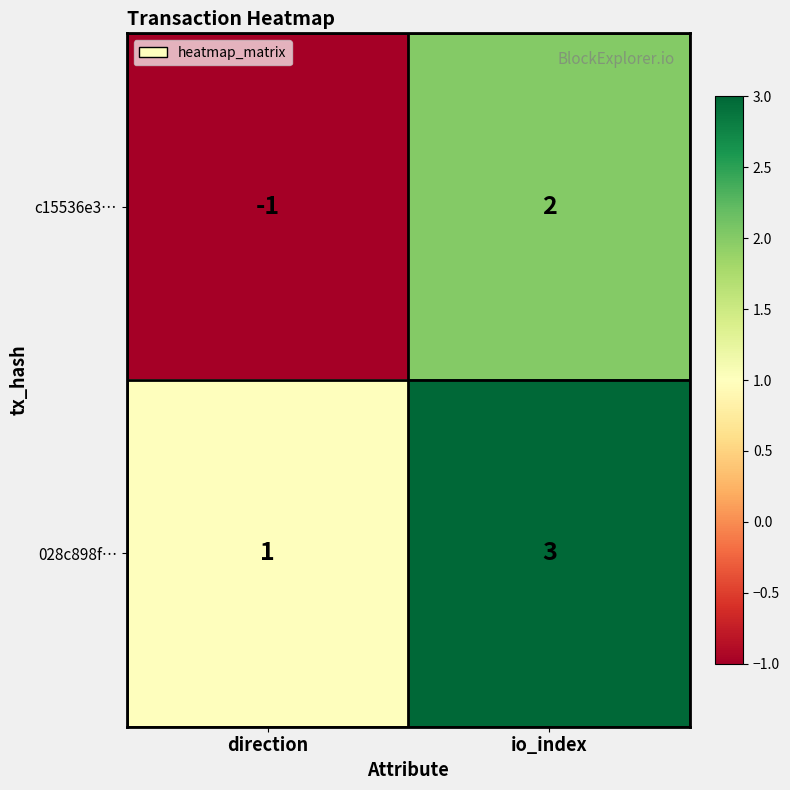

Which series has the largest range (max minus min)?

c15536e3…